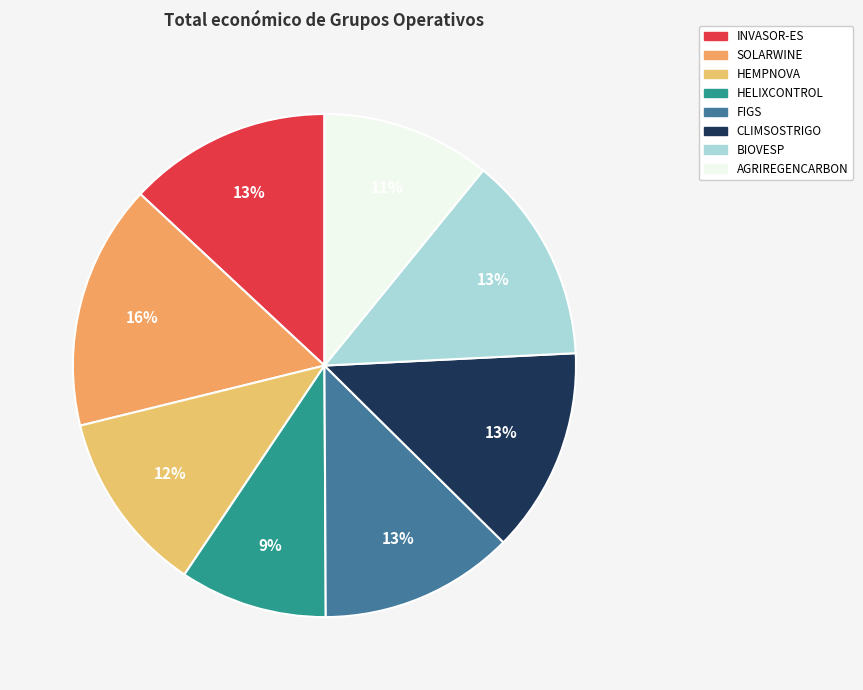

To the nearest percent, what is the combined percentage of HEMPNOVA and INVASOR-ES?

25%